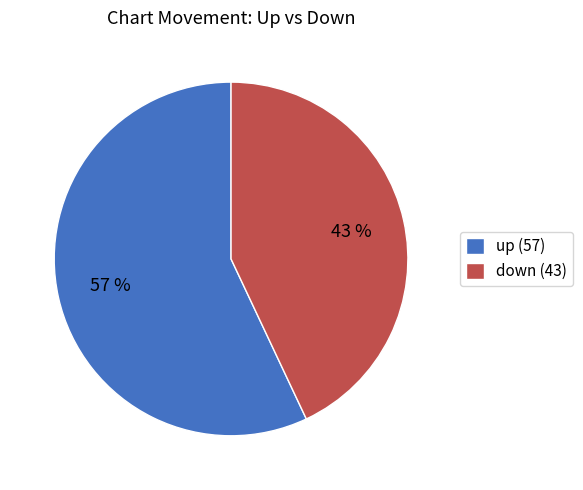

Does any single category account for the majority?

Yes